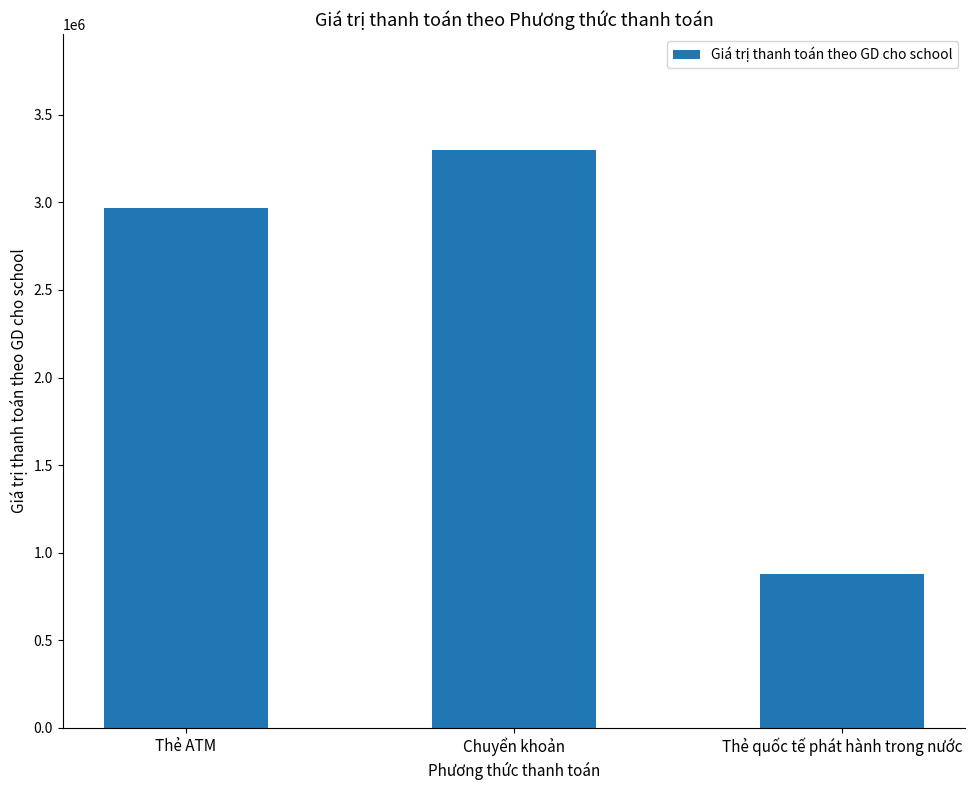

At which label is the value closest to 2089500?

Thẻ ATM